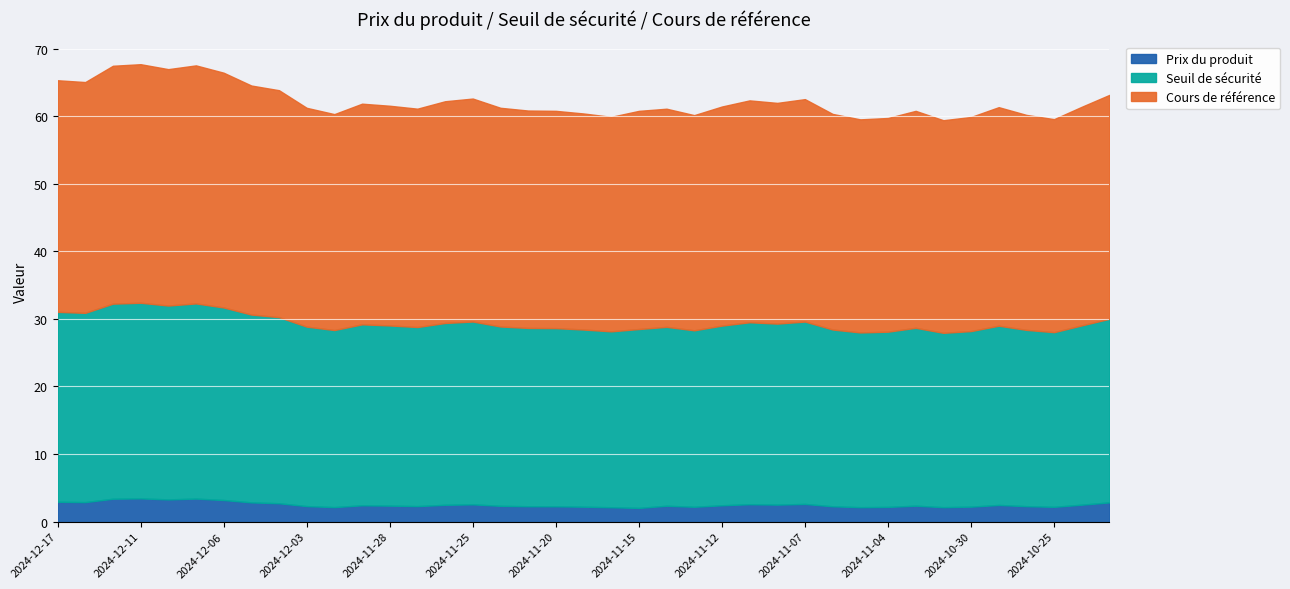

What is the label of the 9th point from the right?

2024-11-04